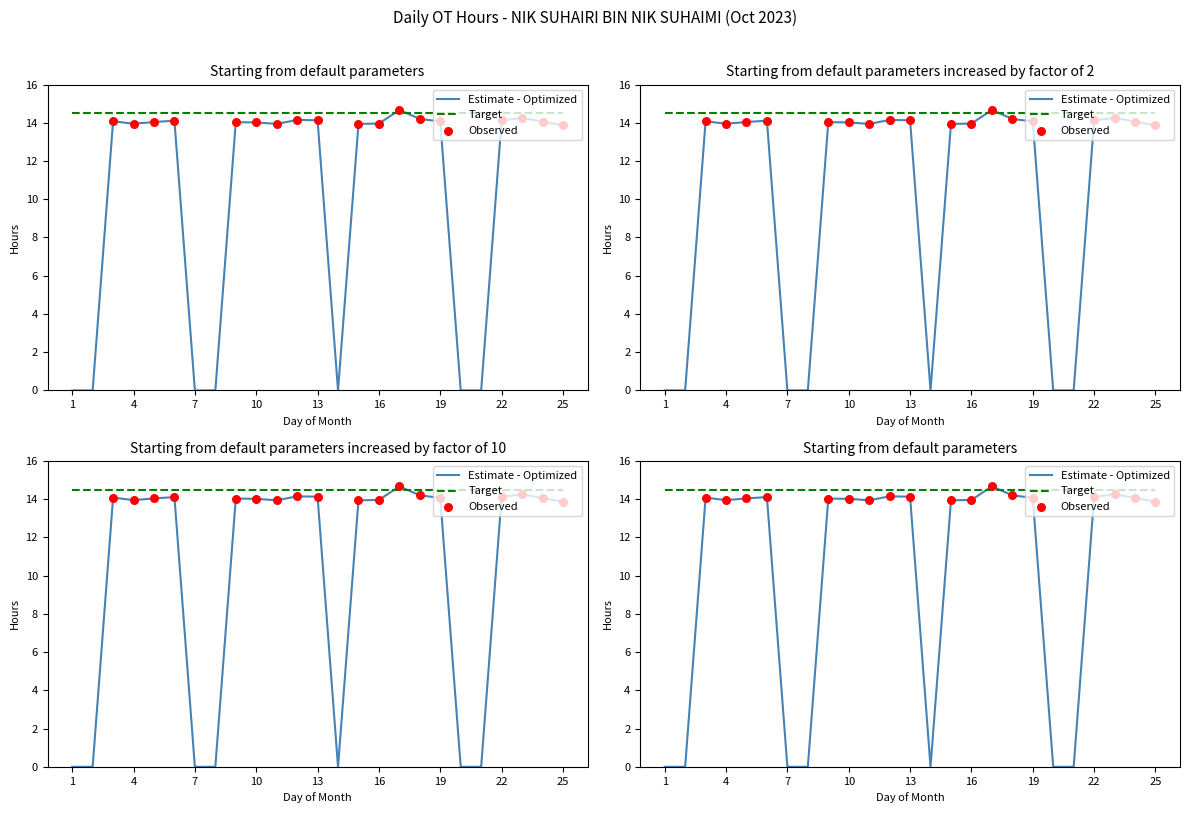

At how many categories does at least one series exceed 7?

18